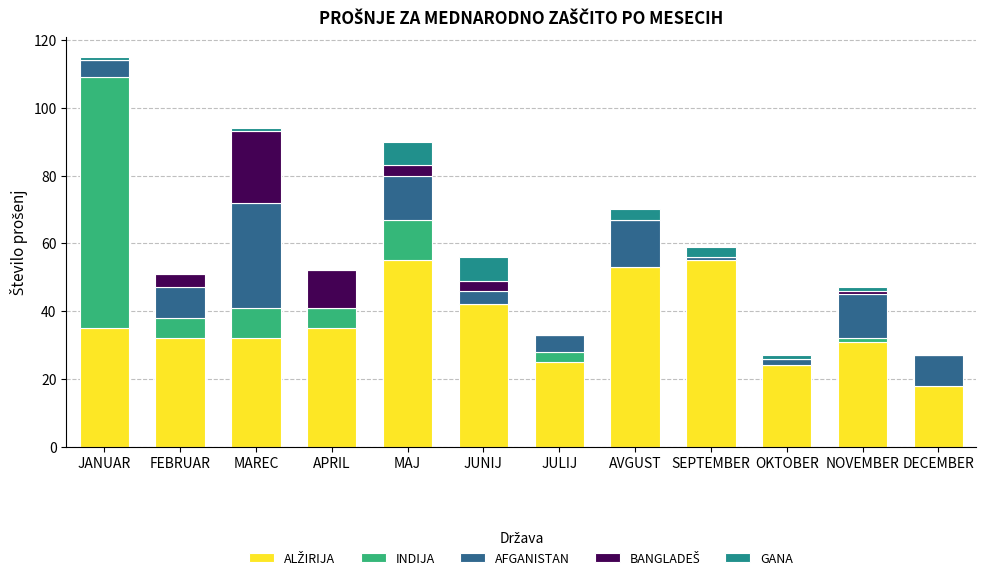

At which category is the sum across all series the highest?

JANUAR